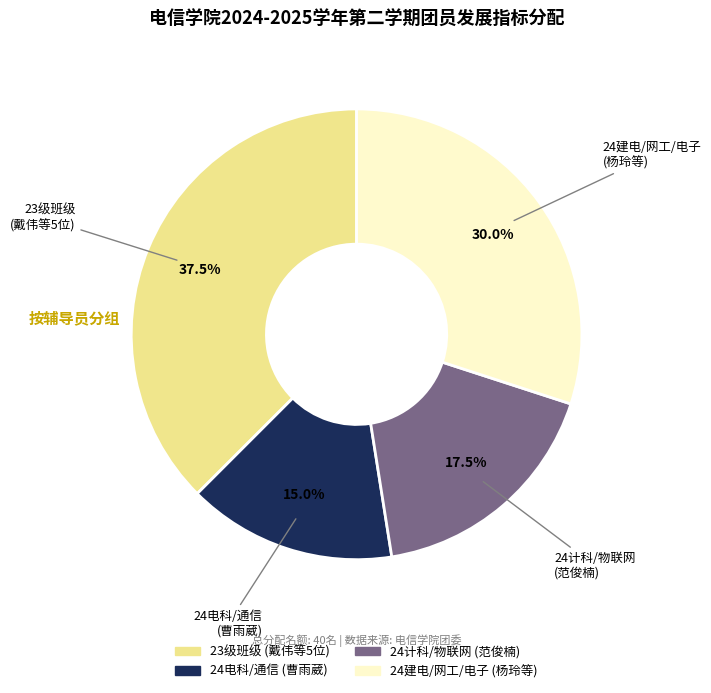

Is there any slice that represents more than half of the pie?

No